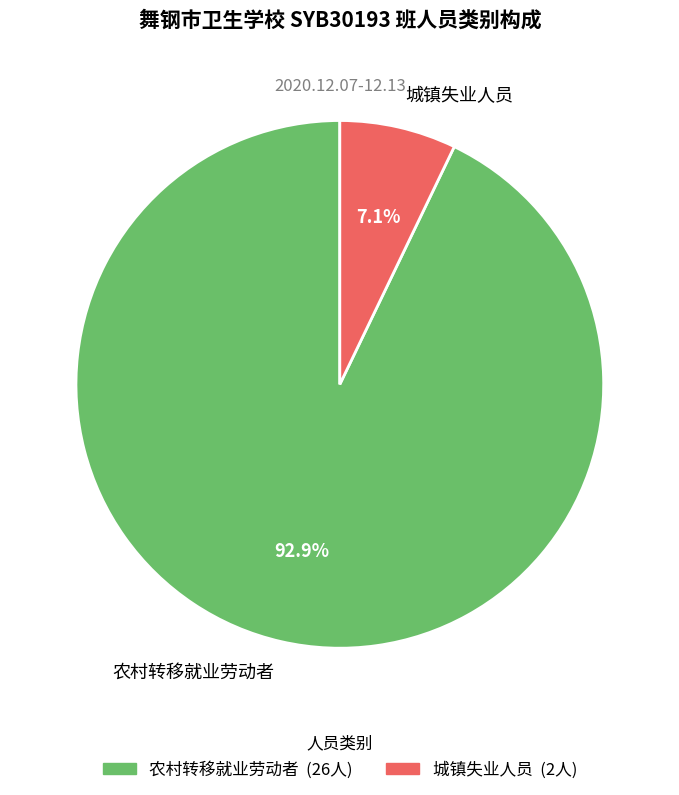

Does 城镇失业人员 represent more than half of the total?

No